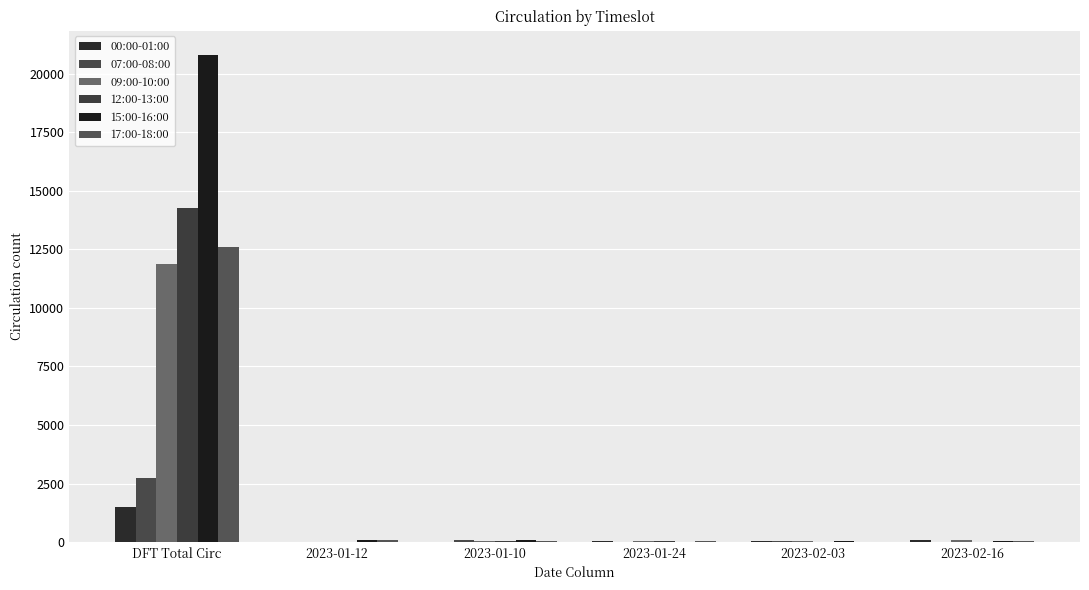

The value of 00:00-01:00 at 2023-02-16 is 82. True or false?

True